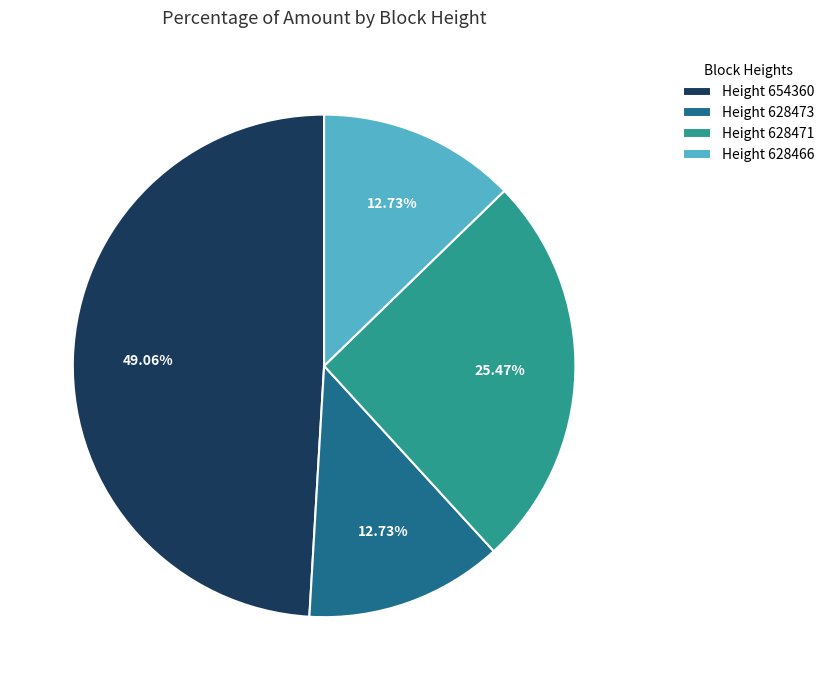

Count the number of slices in the pie.

4